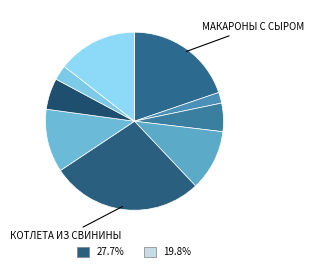

Count the number of slices in the pie.

9